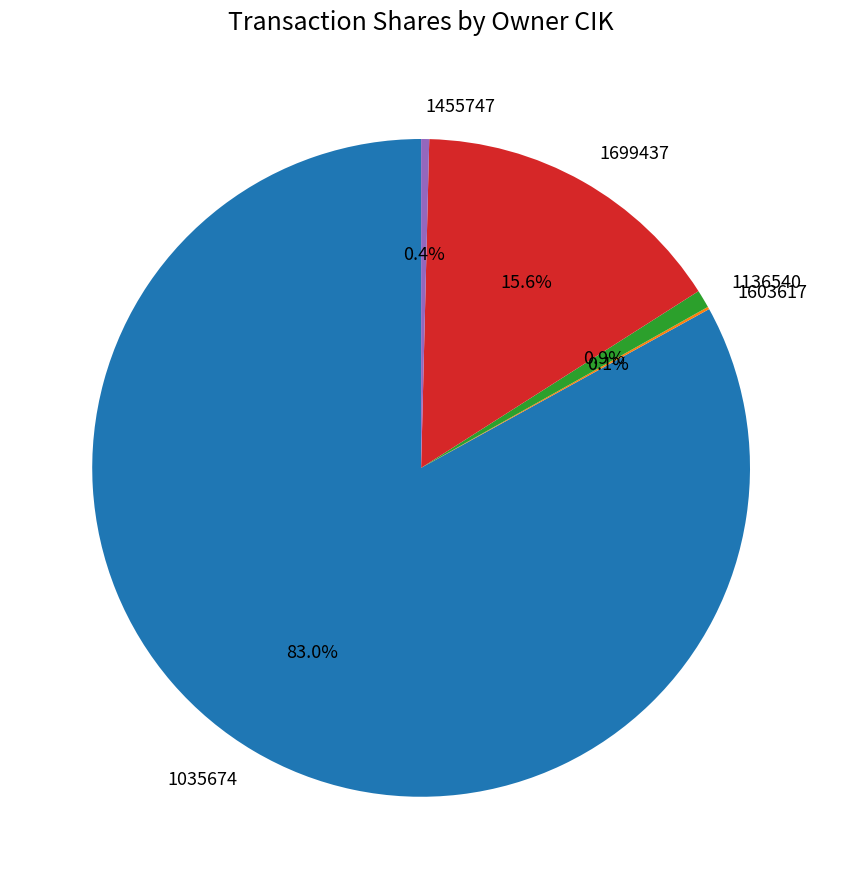

Which category has the biggest portion of the pie?

1035674